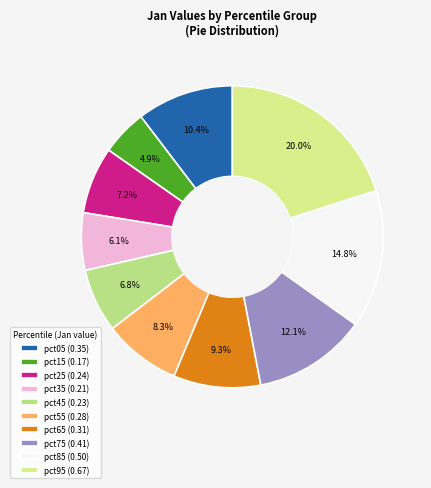

To the nearest percent, what is the combined percentage of pct65 and pct55?

18%